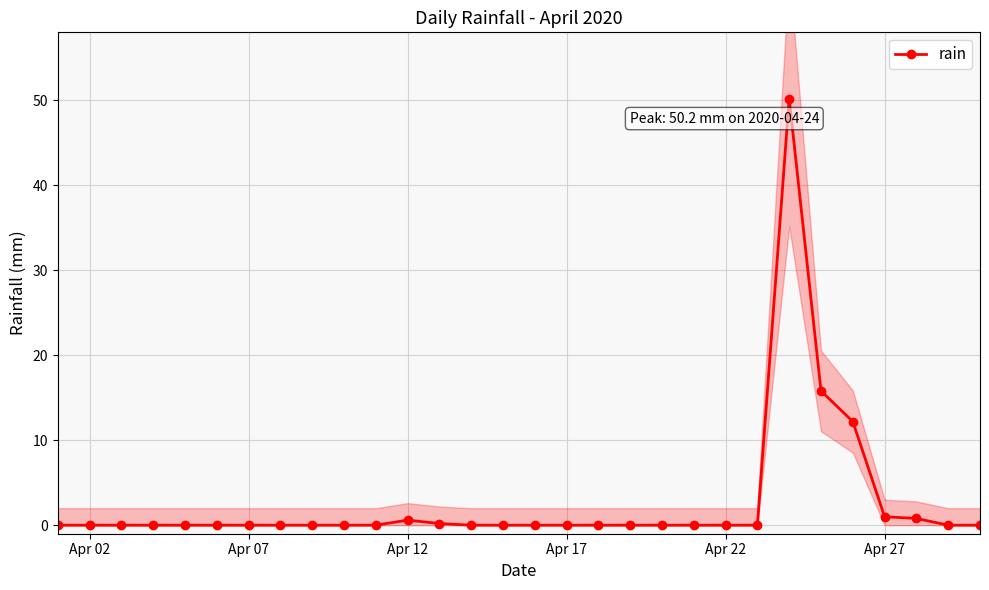

What is the average value?

2.7